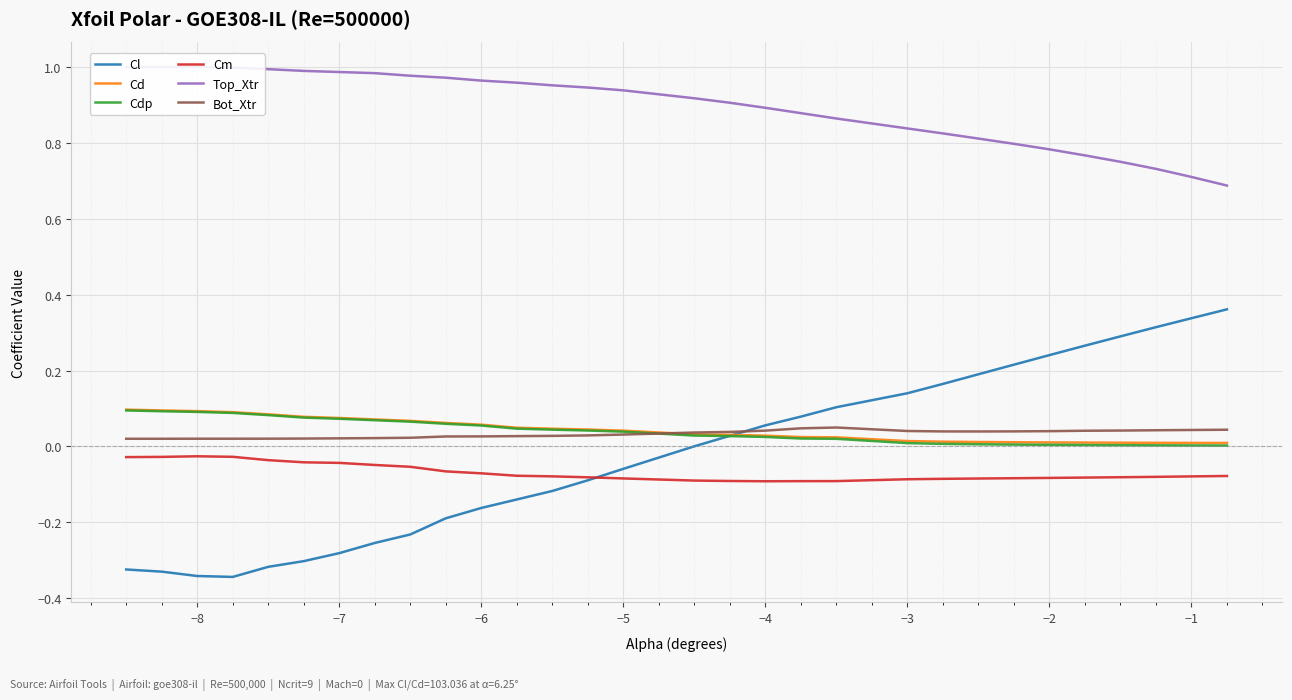

True or false: Cd and Cm intersect in this chart.

False